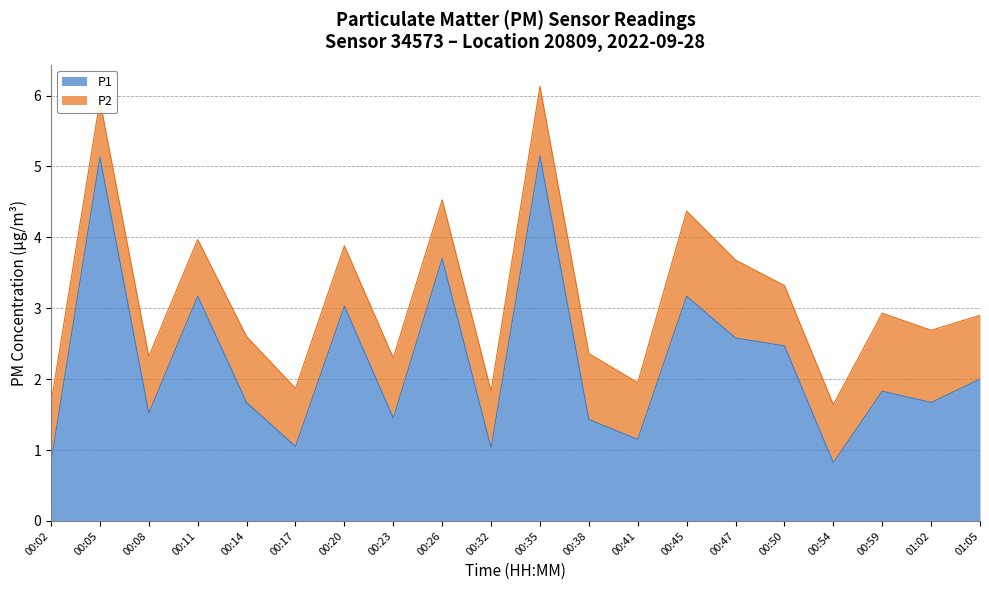

How many data points are above 1?

18